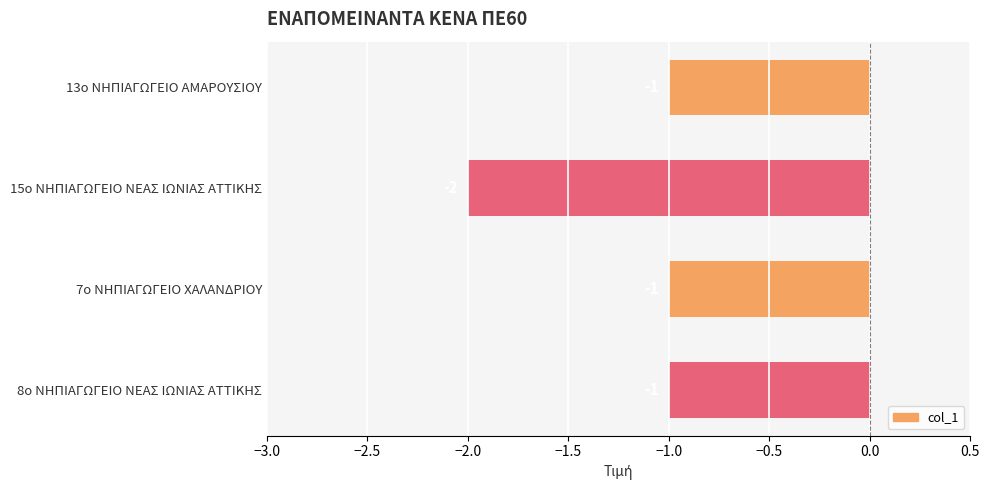

True or false: the data shows -1 at 13ο ΝΗΠΙΑΓΩΓΕΙΟ ΑΜΑΡΟΥΣΙΟΥ.

True